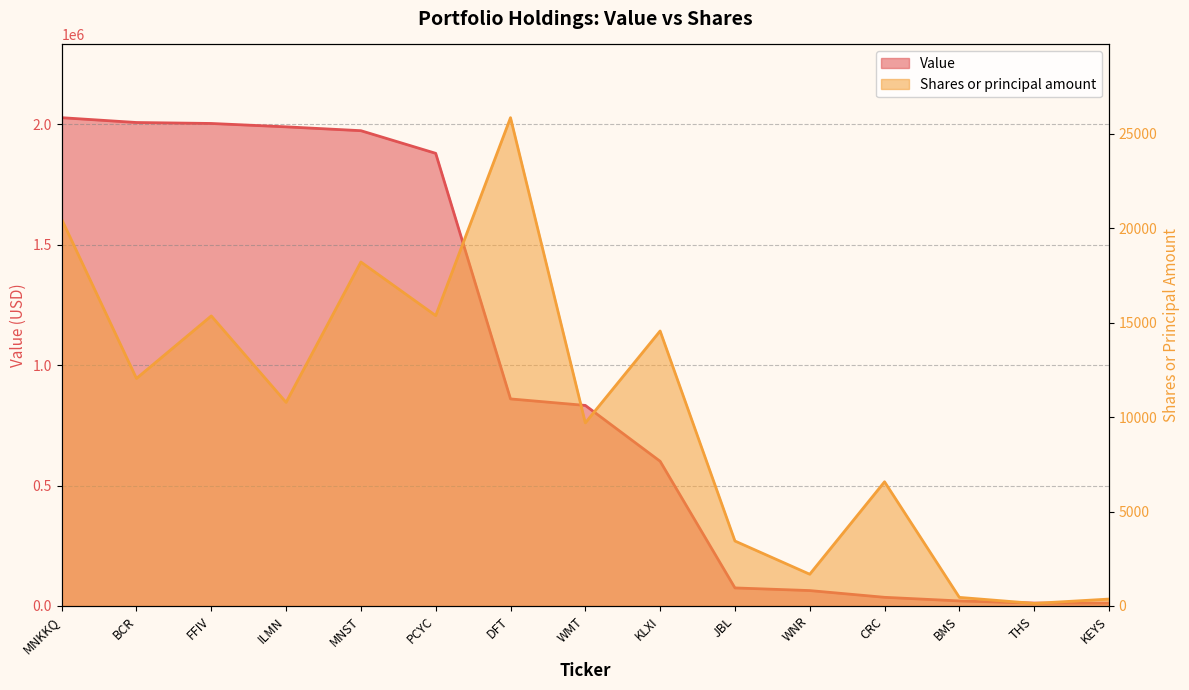

How many lines are shown in the chart?

2